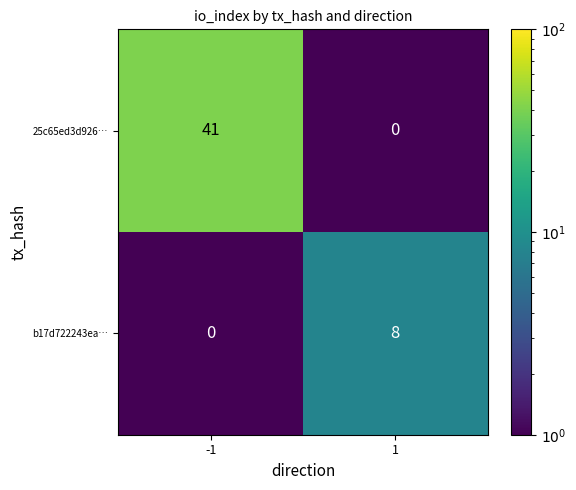

What is the highest value of the b17d722243ea… series?

8